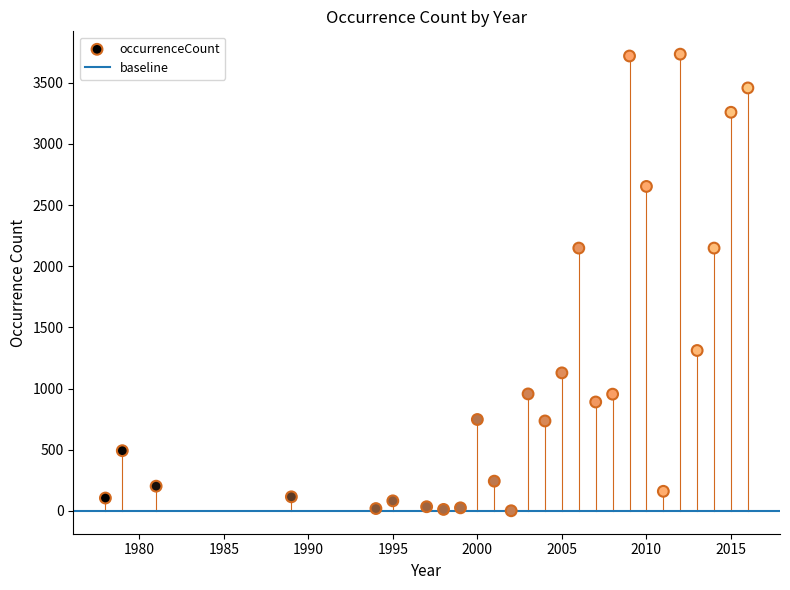

What is the range of X values (max minus min)?

38